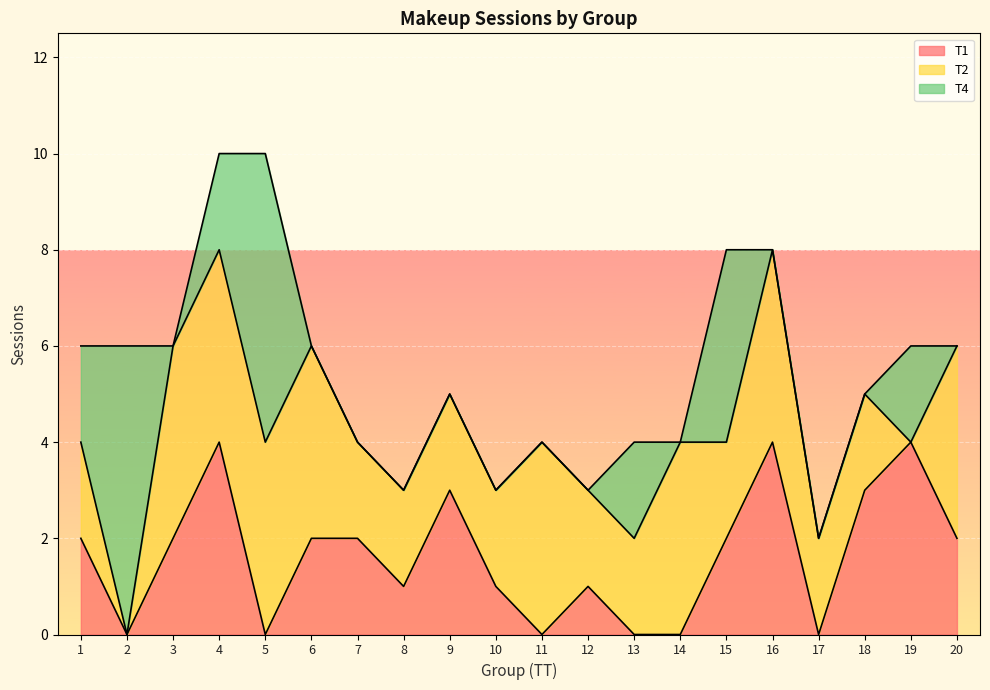

What is the value of the T2 point at the 13th from the left?

2